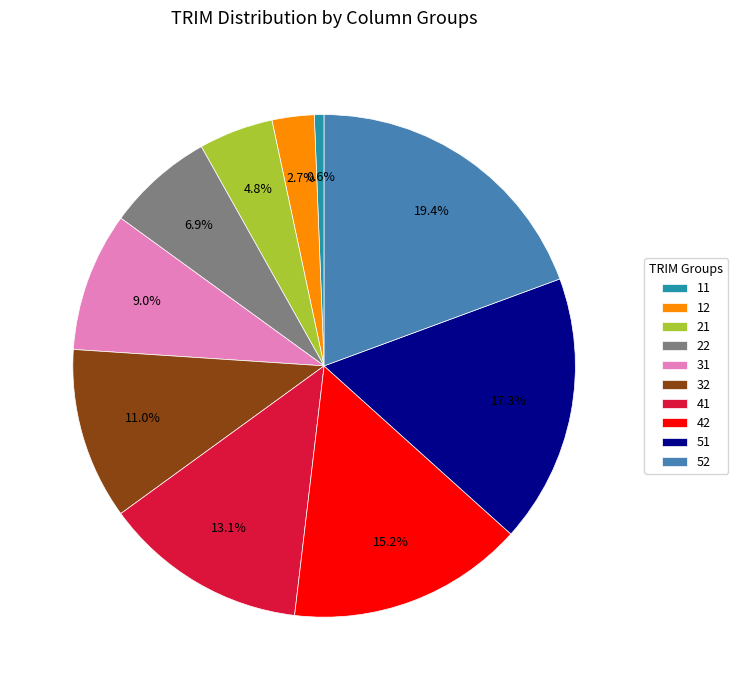

Is 21 the majority of the pie?

No